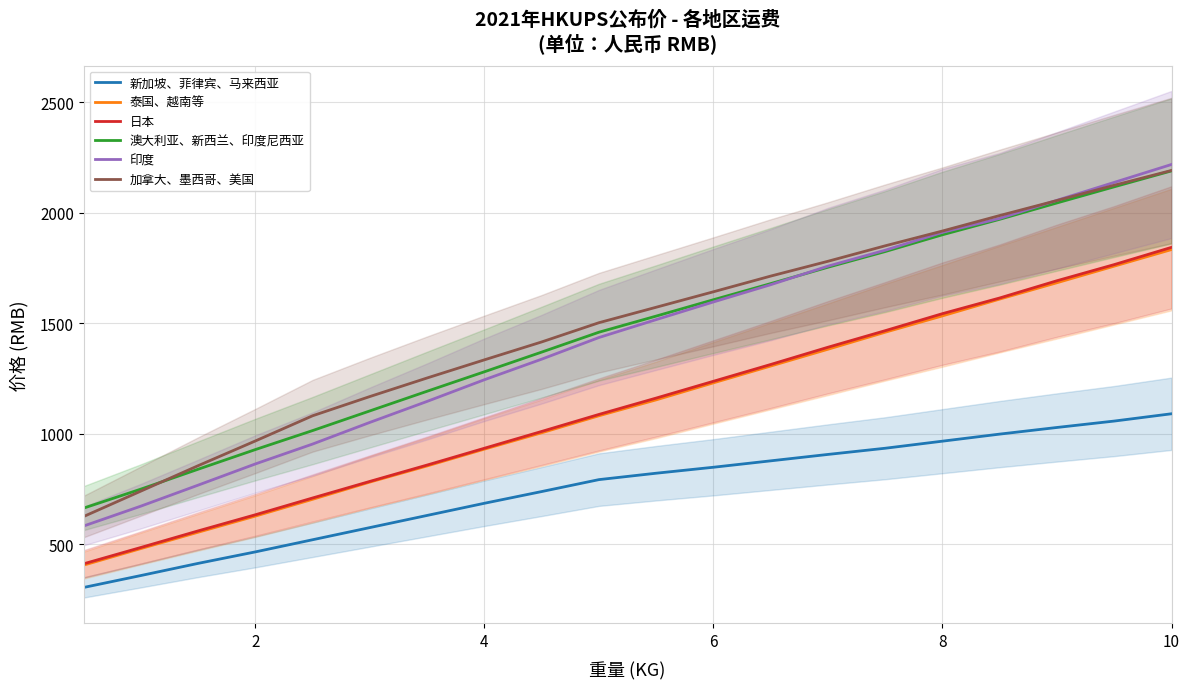

How many data points in 日本 are above 1162?

9